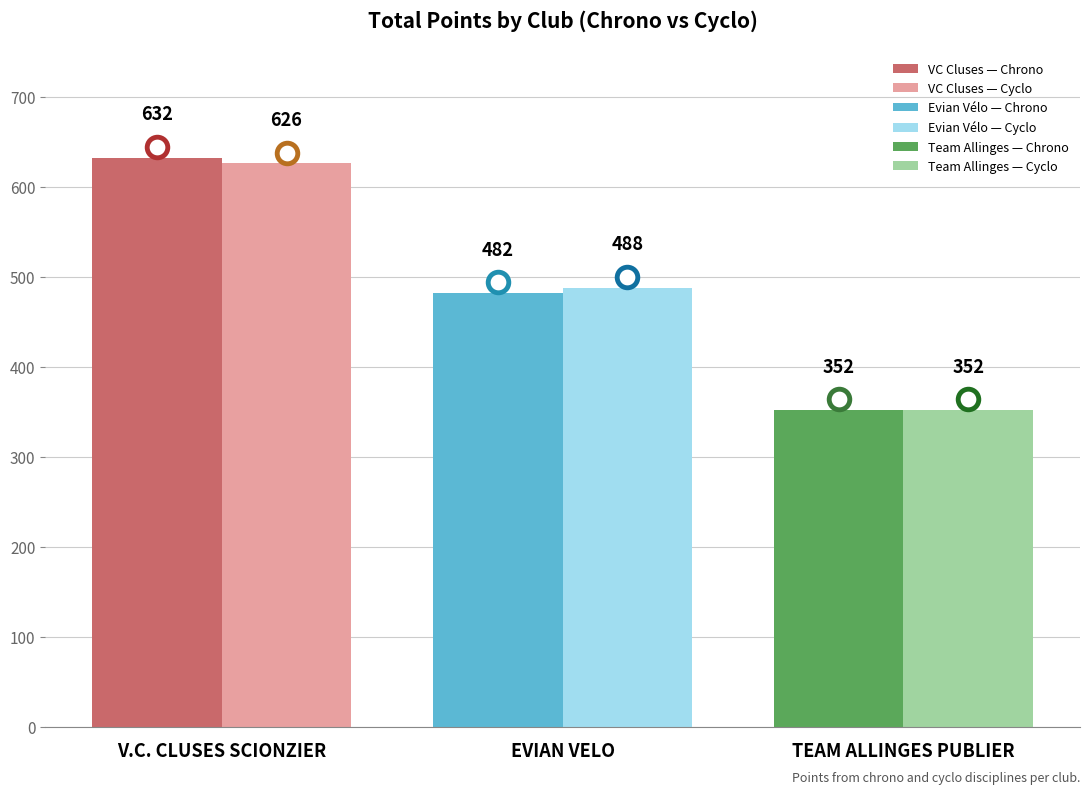

Which series has the largest total across all categories?

Chrono Points